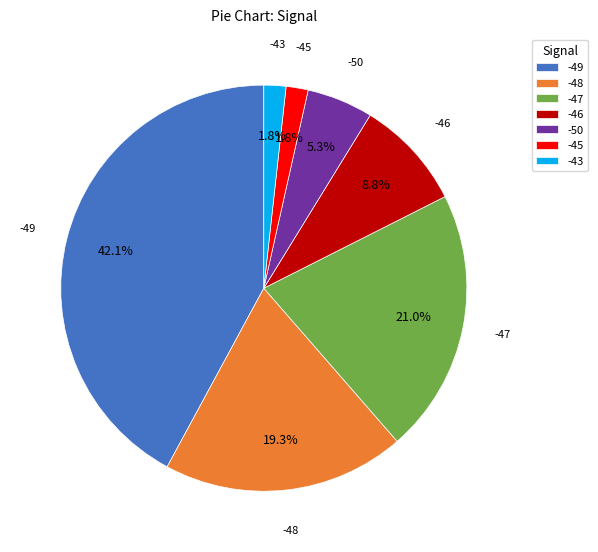

Which category has the biggest portion of the pie?

-49